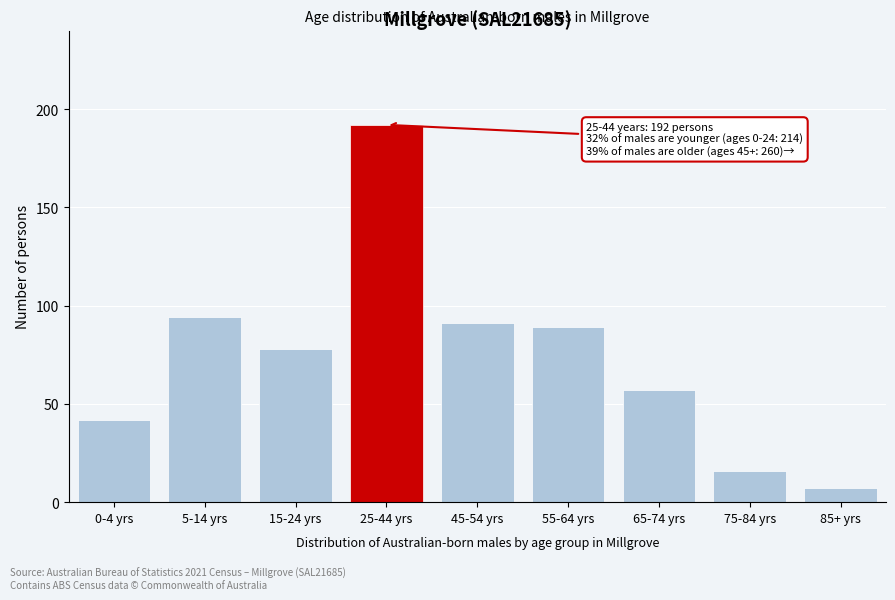

Reading left to right, what are all the values shown in this chart?

42	94	78	192	91	89	57	16	7